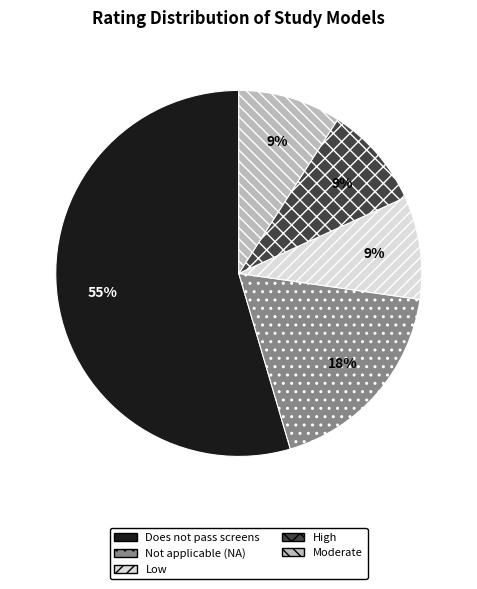

What percentage is the Low slice, to the nearest percent?

9%